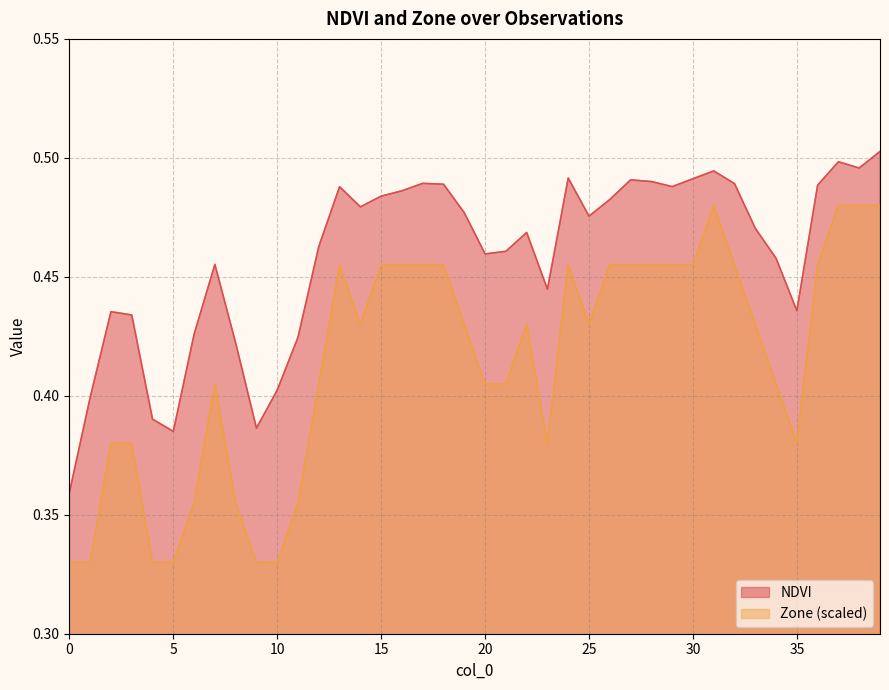

Which series has the largest range (max minus min)?

Zone (scaled)